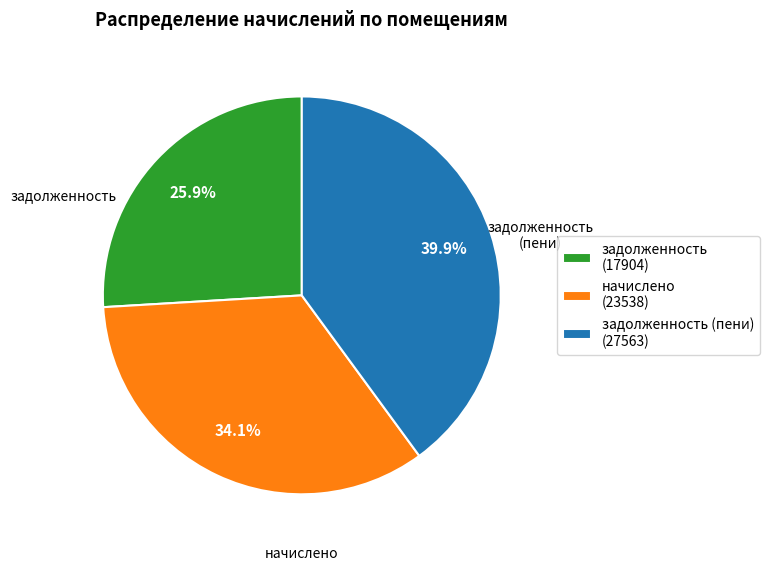

Approximately how many times larger is the value at задолженность (пени) (27563) compared to задолженность (17904)?

1.5